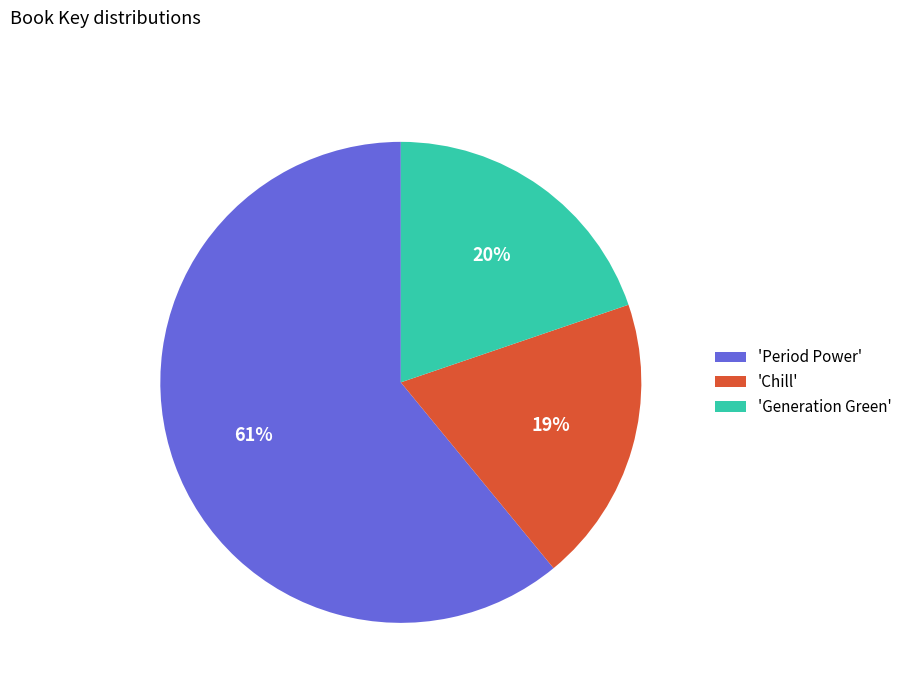

Do 'Period Power' and 'Generation Green' together represent more than half of the pie?

Yes